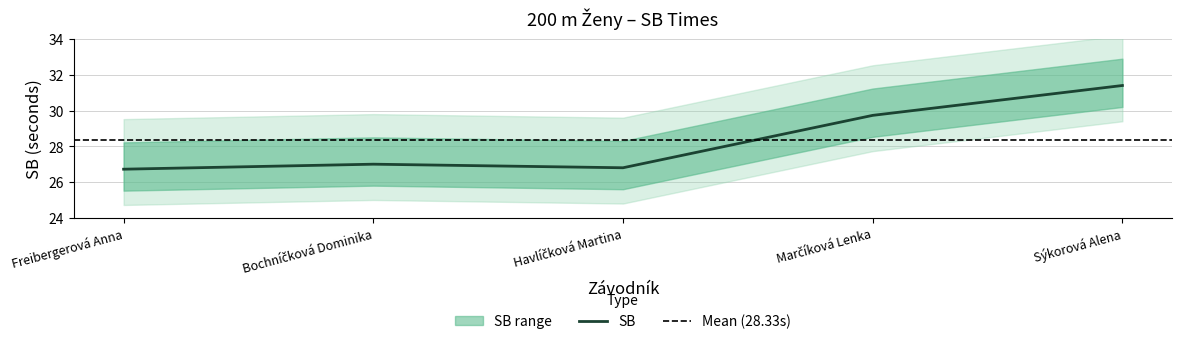

True or false: the data shows 38.6 at Havlíčková Martina.

False